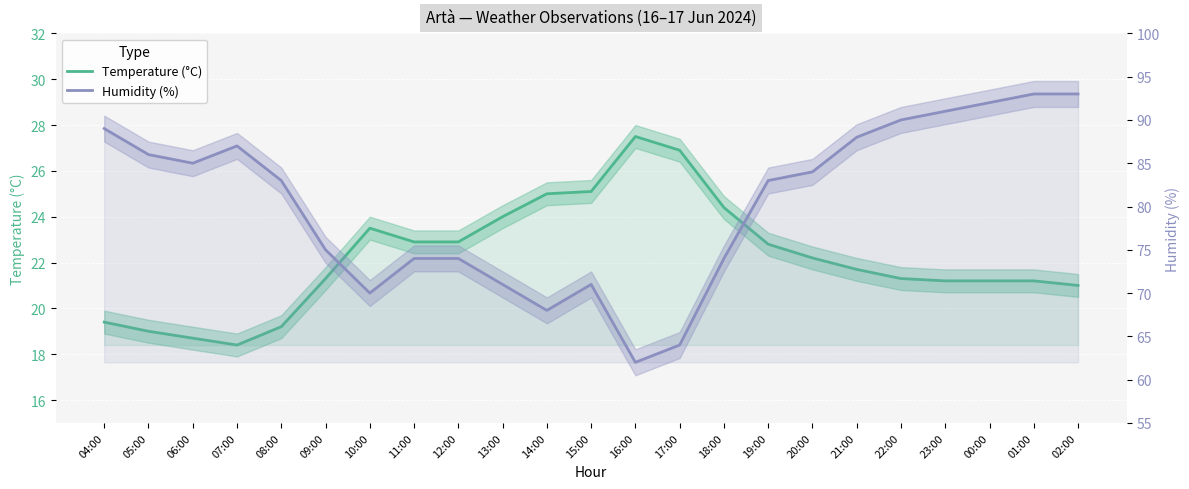

True or false: Humidity (%) and Temperature (°C) cross at least once.

False